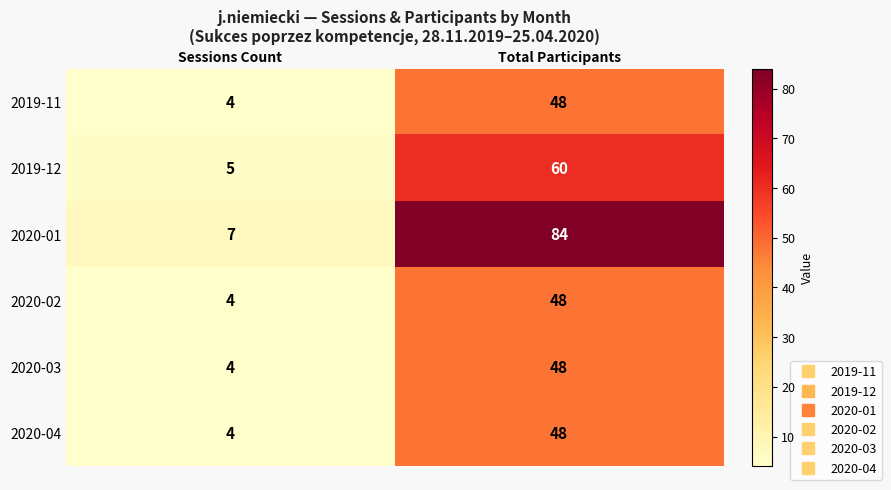

How many categories are shown in the chart?

2